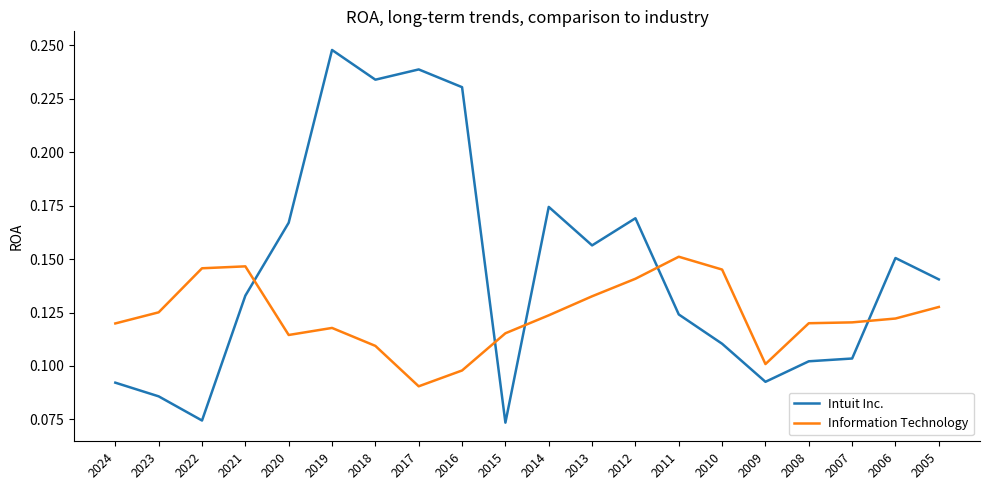

Rank the series by their maximum value, from lowest to highest.

Information Technology, Intuit Inc.